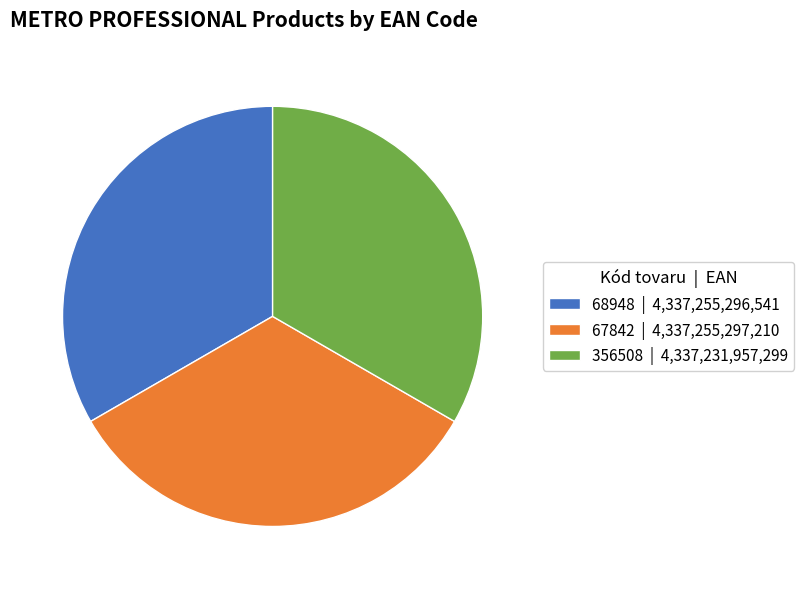

Does 67842 account for over 50% of the chart?

No